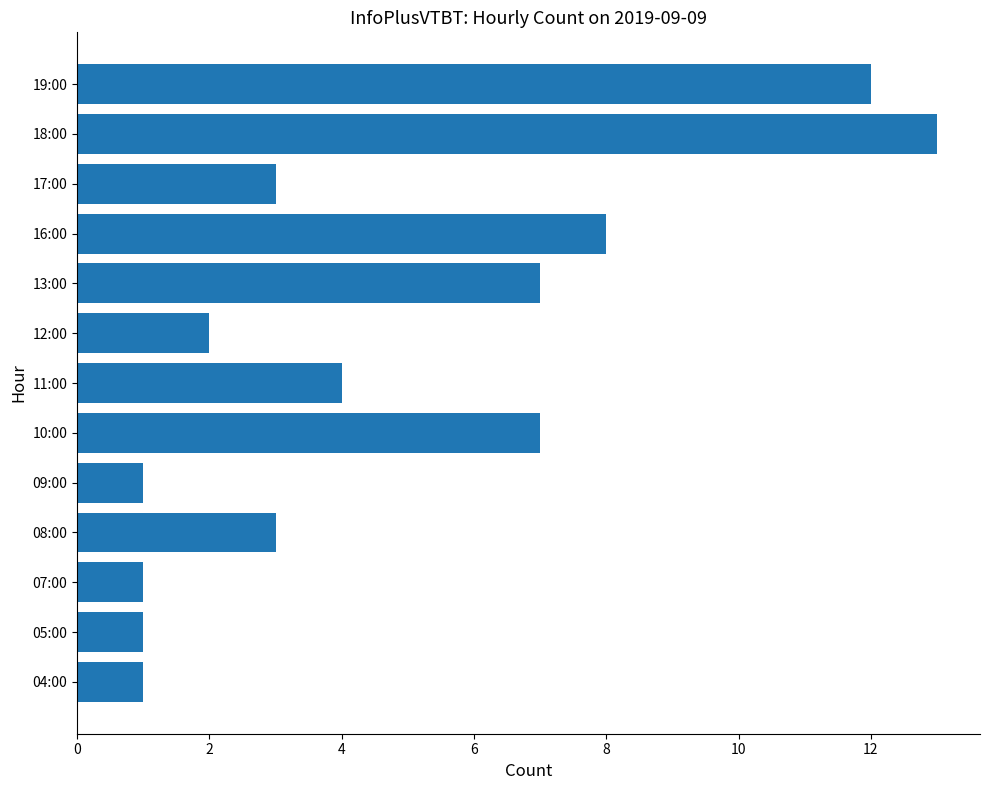

How many distinct data groups are displayed?

1